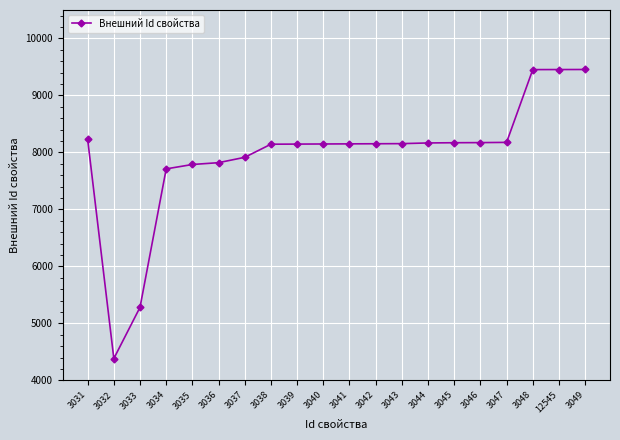

At which label does the data first exceed 8153?

3031